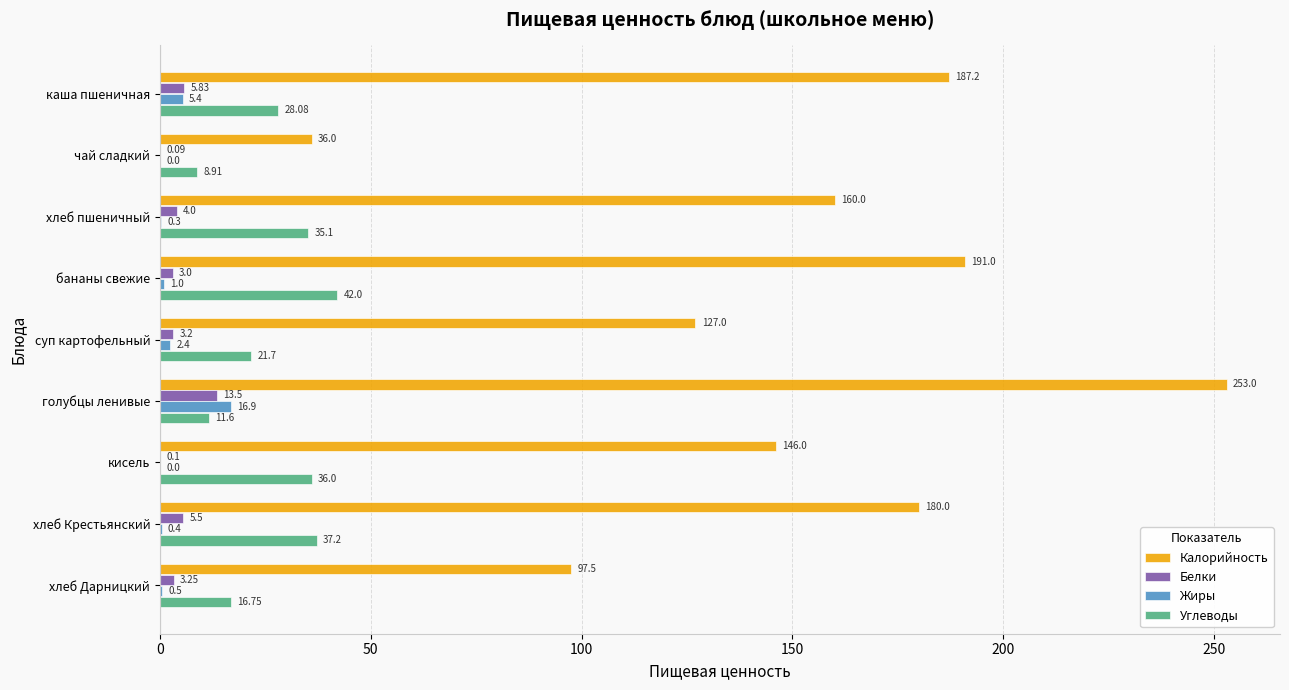

What is the sum of the Жиры values at чай сладкий and бананы свежие?

1.0